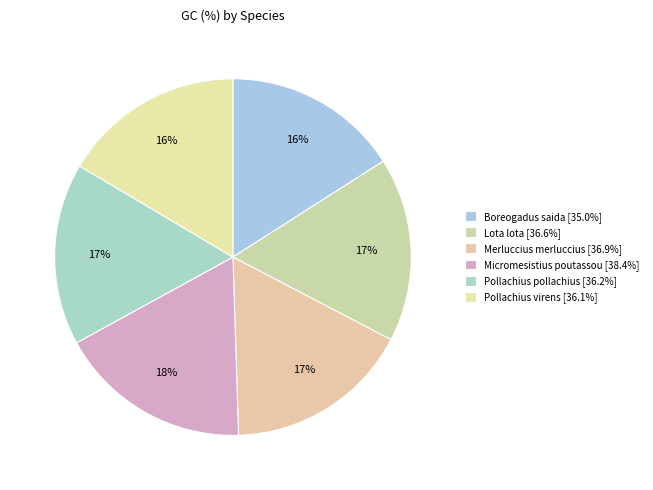

How many segments does this pie chart have?

6